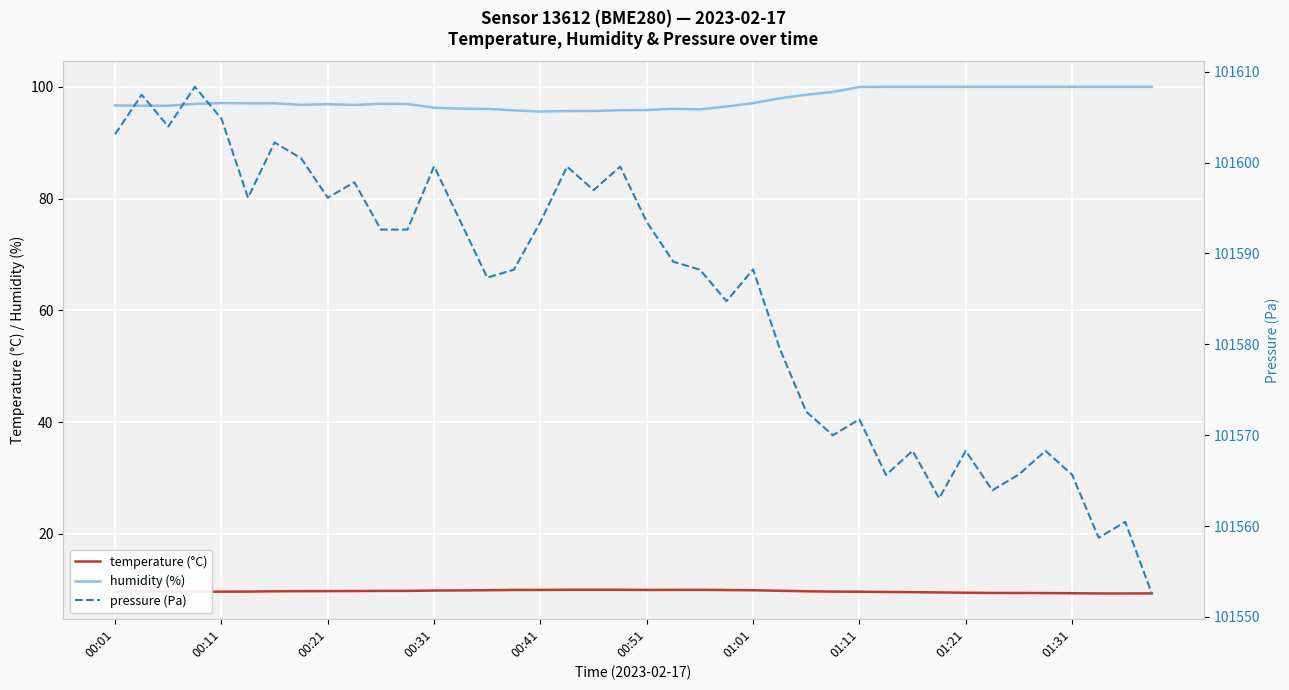

What are all the series names shown in the legend?

temperature (°C), humidity (%), pressure (Pa)